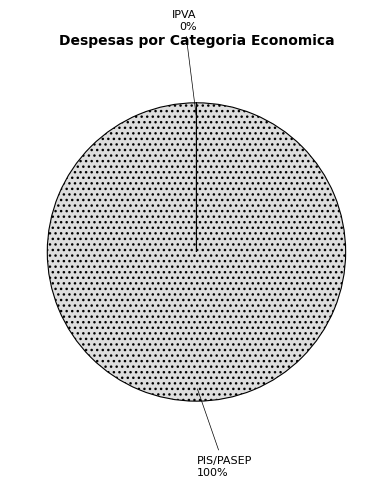

To the nearest percent, what is the difference between the largest and smallest slice percentages?

100%